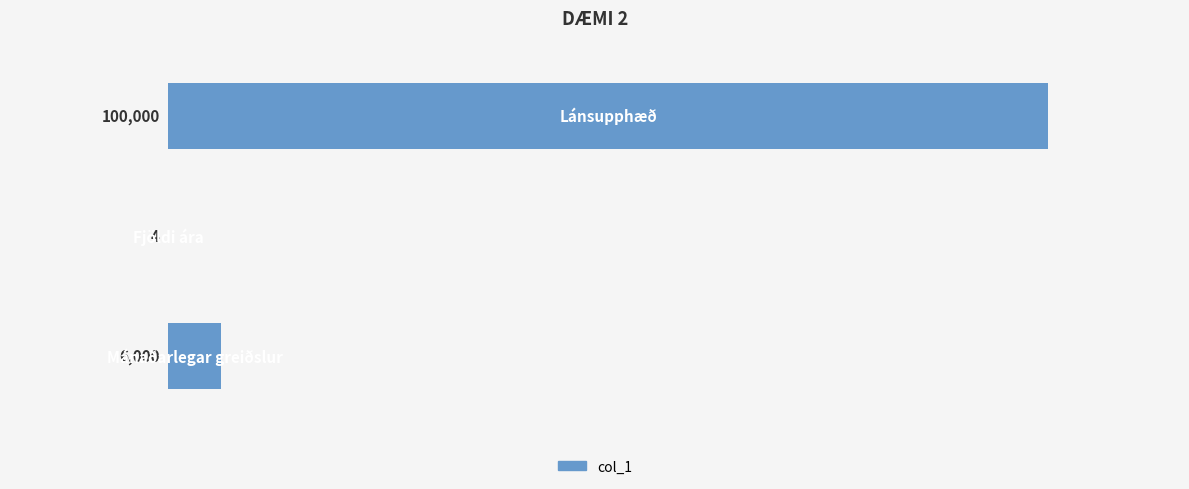

What is the sum of all values?

106004